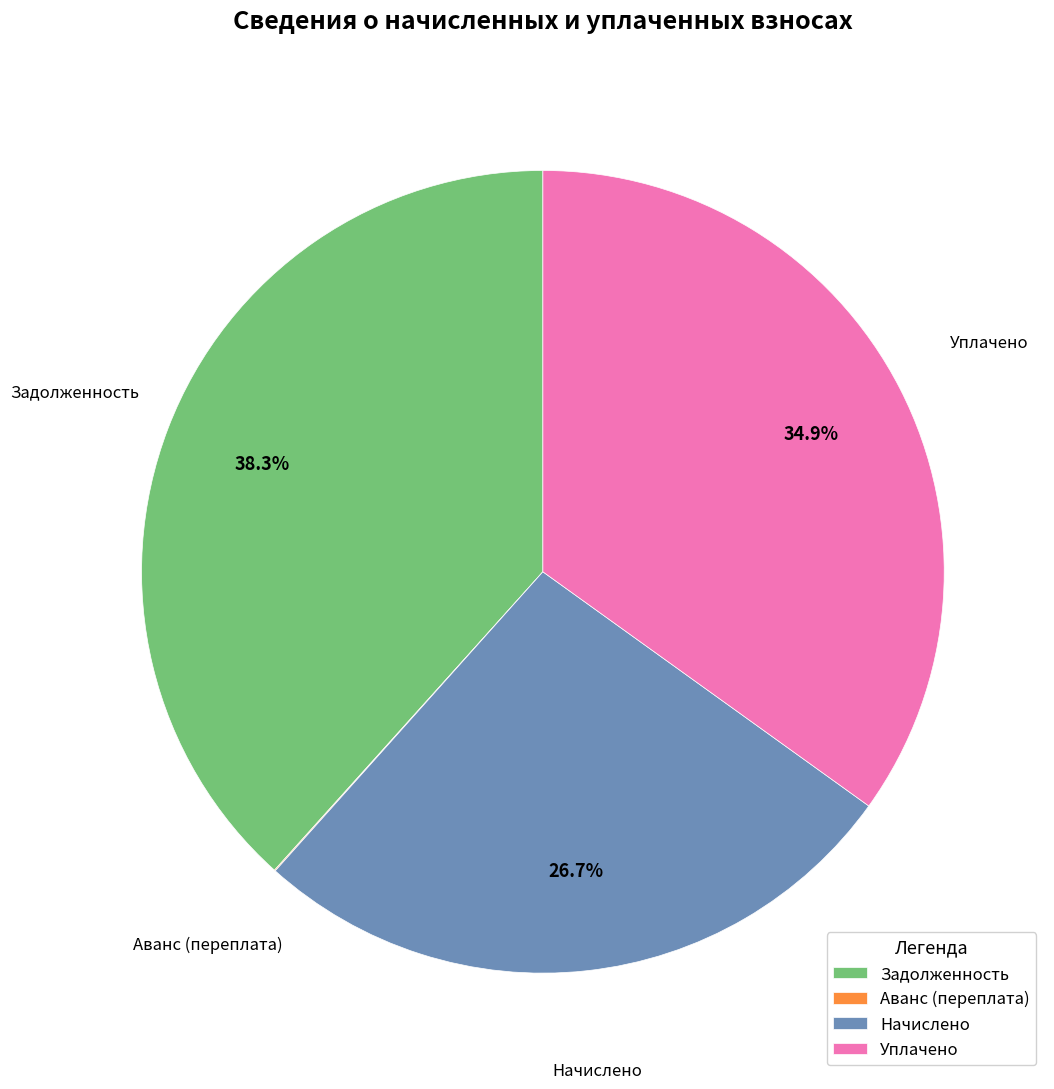

What percentage is NOT represented by Уплачено?

65.1%